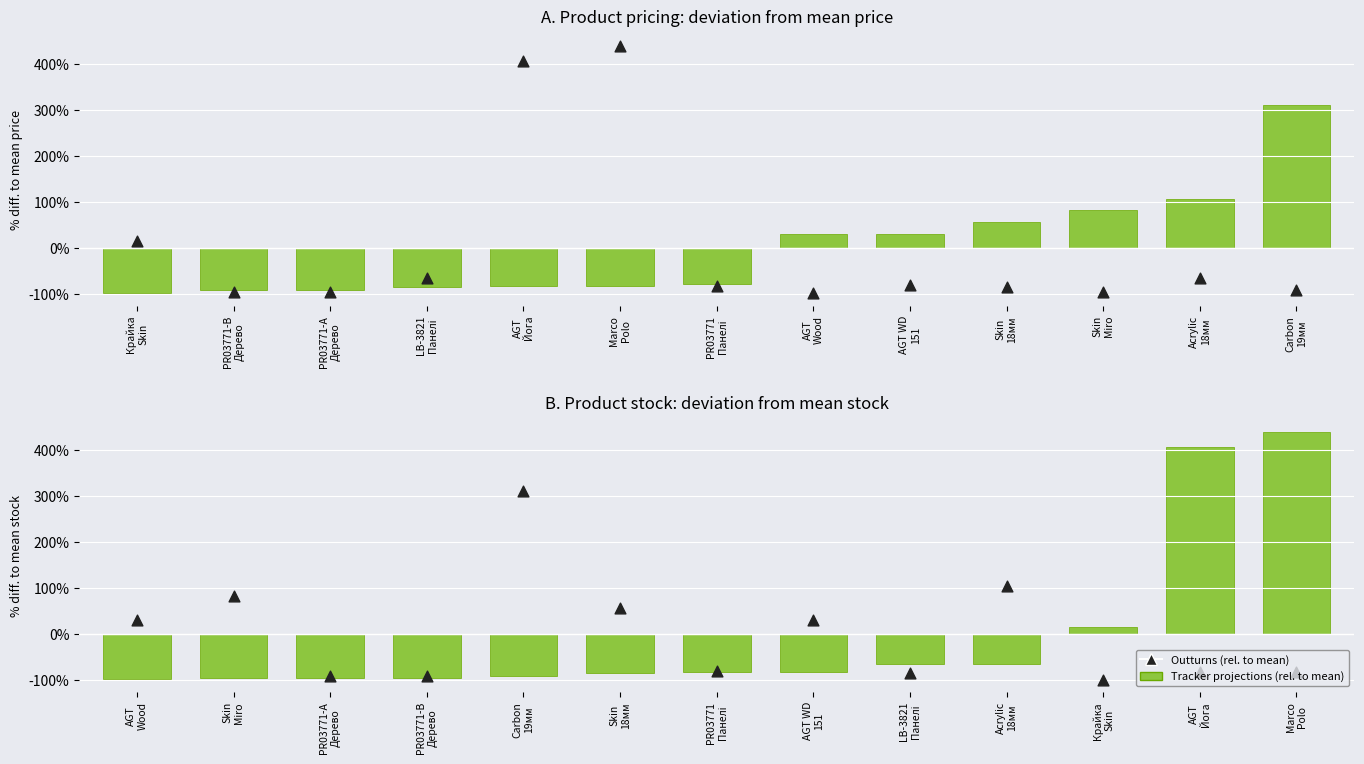

Which series has the largest total across all categories?

Outturns (rel. to mean)